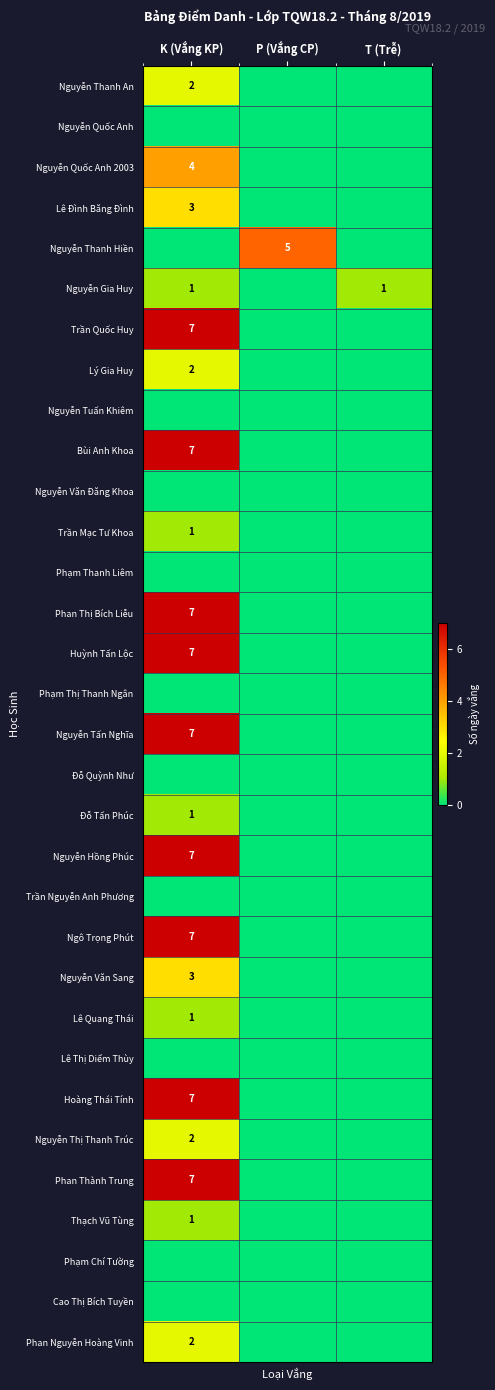

True or false: Bùi Anh Khoa has a value of 7 at K (Vắng KP).

True